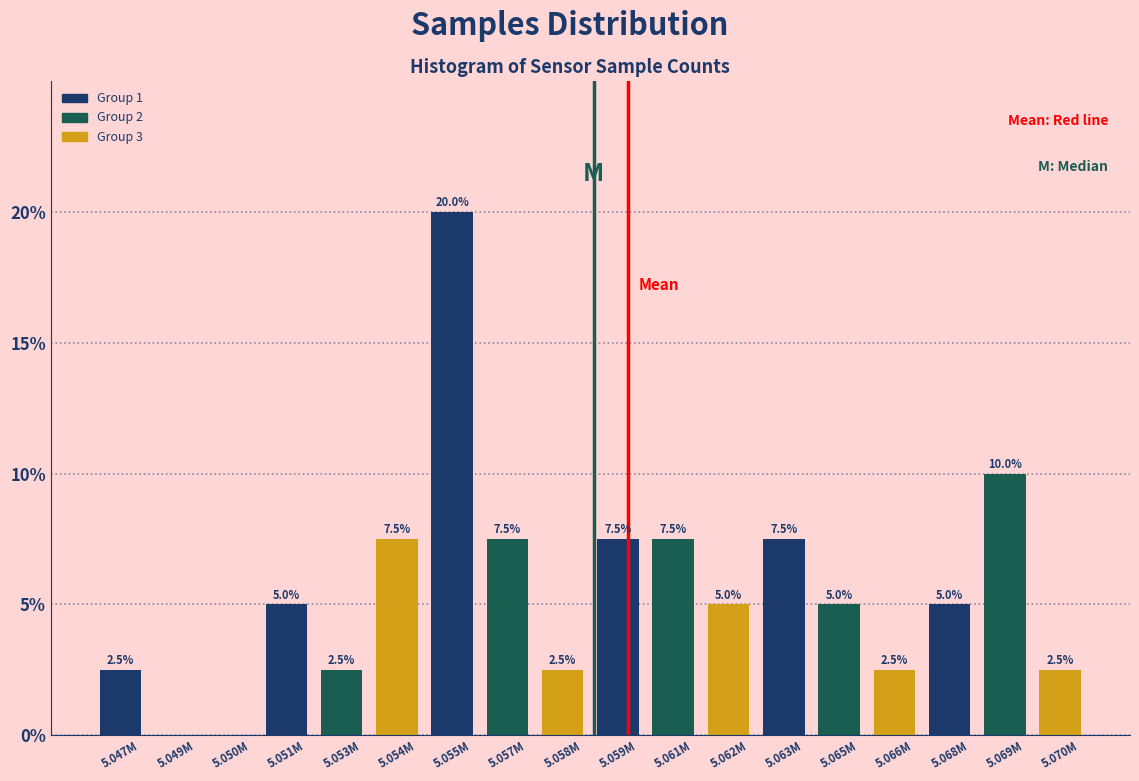

Reading right to left, list all the values displayed in this chart.

5.070M=2.5	5.069M=10.0	5.068M=5.0	5.066M=2.5	5.065M=5.0	5.063M=7.5	5.062M=5.0	5.061M=7.5	5.059M=7.5	5.058M=2.5	5.057M=7.5	5.055M=20.0	5.054M=7.5	5.053M=2.5	5.051M=5.0	5.050M=0.0	5.049M=0.0	5.047M=2.5